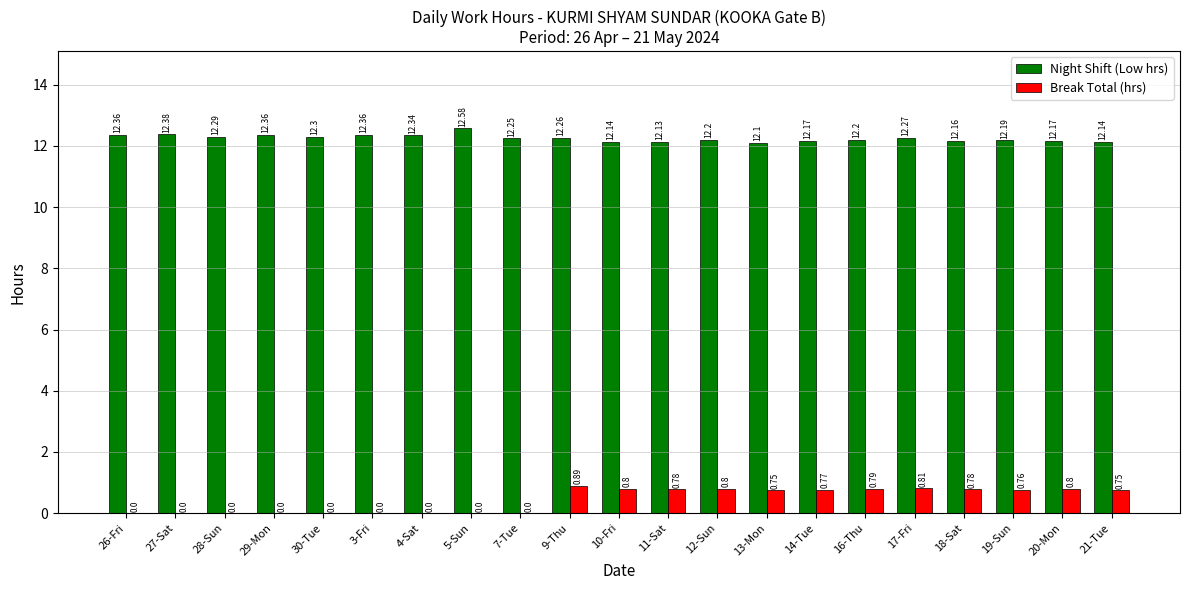

What is the sum of the Night Shift (Low hrs) values at 16-Thu and 9-Thu?

24.5